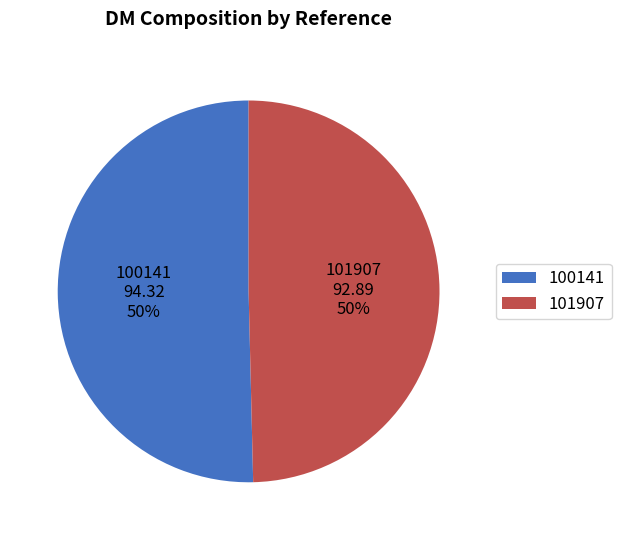

Which slice represents more than half of the pie?

100141